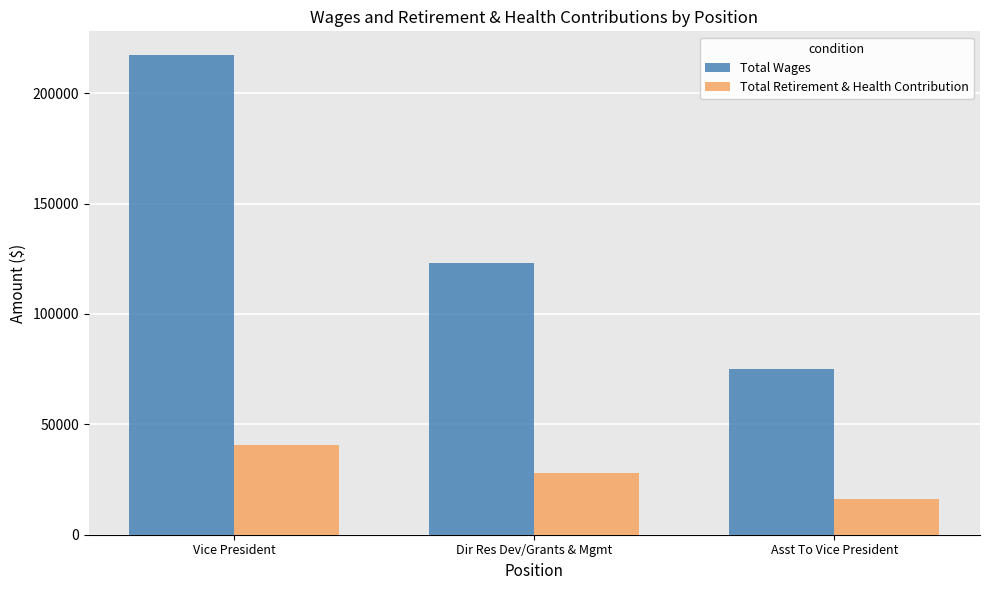

What is the label of the 1st bar from the right?

Asst To Vice President